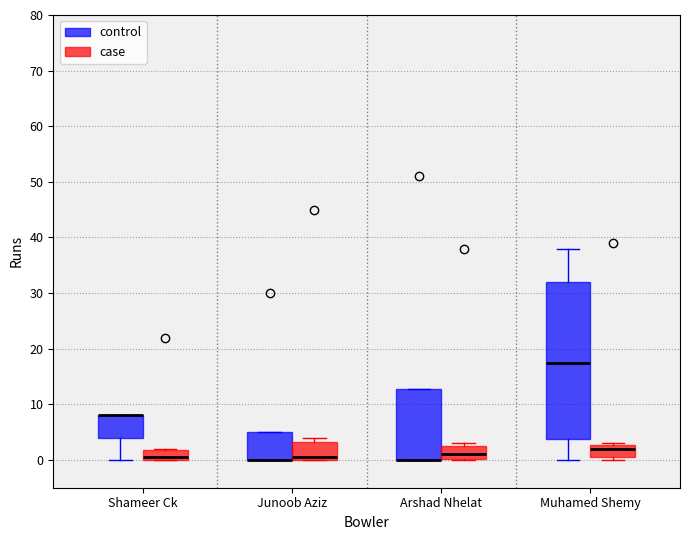

Reading left to right, read every box against the y-axis: the position of its median line, the range the box covers, and the ends of its whiskers. The values are not printed on the chart, so give them approximately, as read against the axis.

Shameer Ck (control): median 8 (drawn on the box's upper edge), box 4 to 8, whiskers 0 to 8
Shameer Ck (case): median 1, box 0 to 2, whiskers 0 to 2
Junoob Aziz (control): median 0 (drawn on the box's lower edge), box 0 to 5, whiskers 0 to 5
Junoob Aziz (case): median 1, box 0 to 3, whiskers 0 to 4
Arshad Nhelat (control): median 0 (drawn on the box's lower edge), box 0 to 13, whiskers 0 to 13
Arshad Nhelat (case): median 1, box 0 to 3, whiskers 0 to 3 (just above the box's upper edge)
Muhamed Shemy (control): median 18, box 4 to 32, whiskers 0 to 38
Muhamed Shemy (case): median 2, box 1 to 3, whiskers 0 to 3